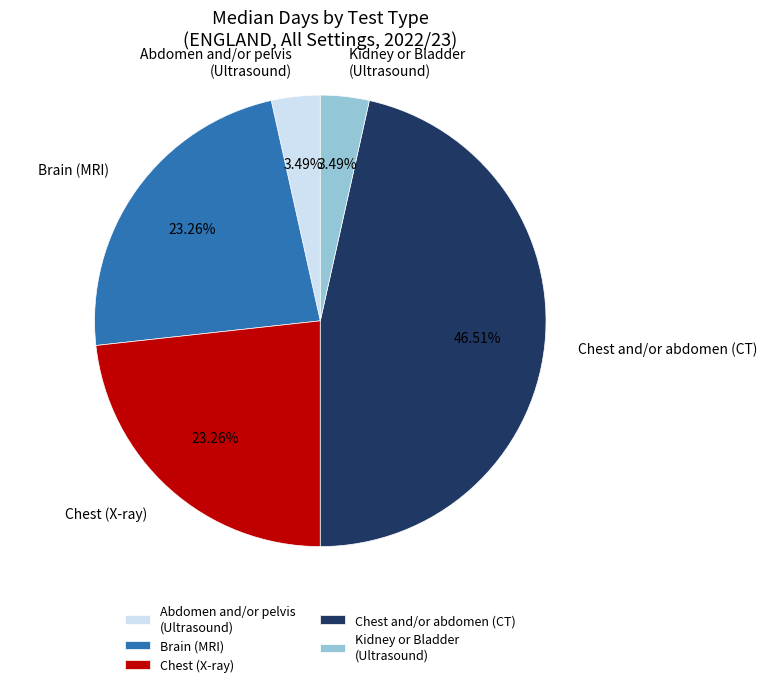

Count the number of slices in the pie.

5